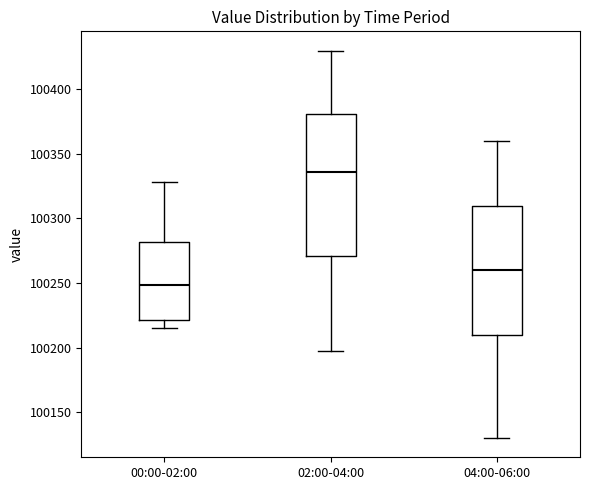

Where is the upper edge of the box for 02:00-04:00 on the y-axis? The values are not printed on the chart, so give them approximately, as read against the axis.

100380